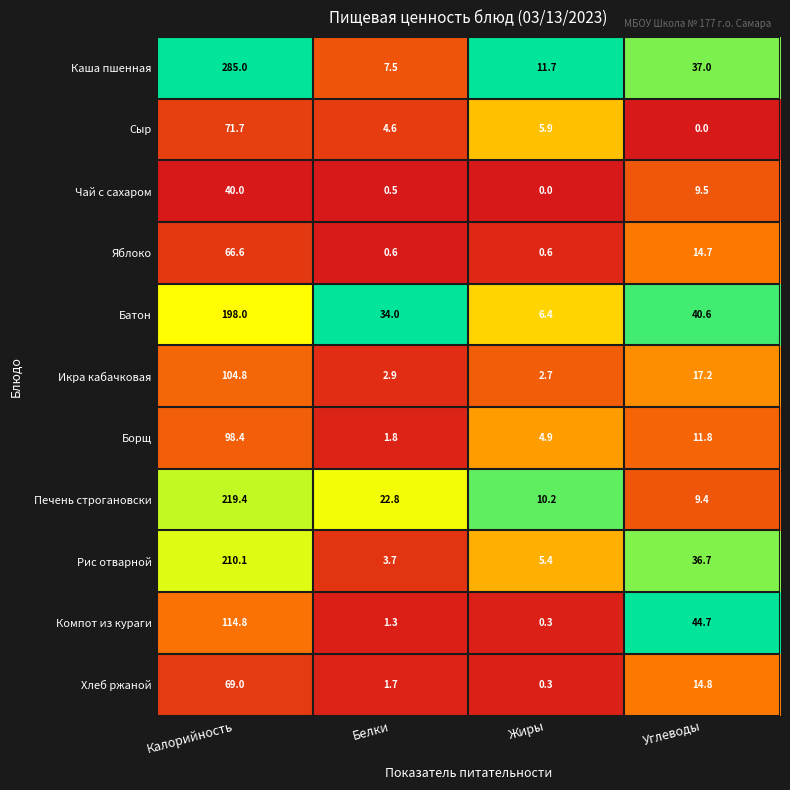

Count the number of data series in this chart.

11